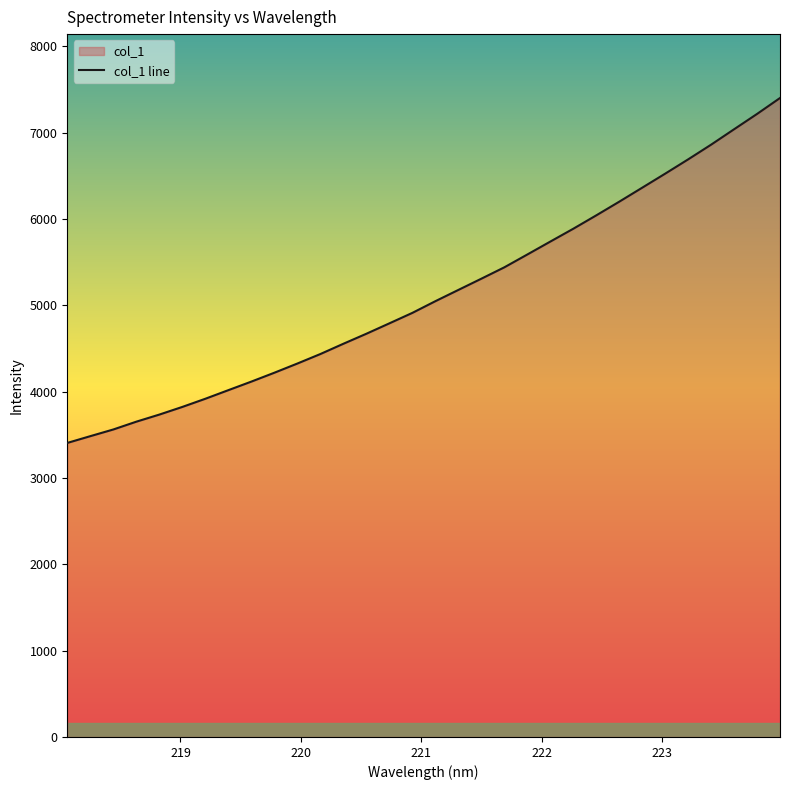

Does the chart display data point markers on the line(s)?

No